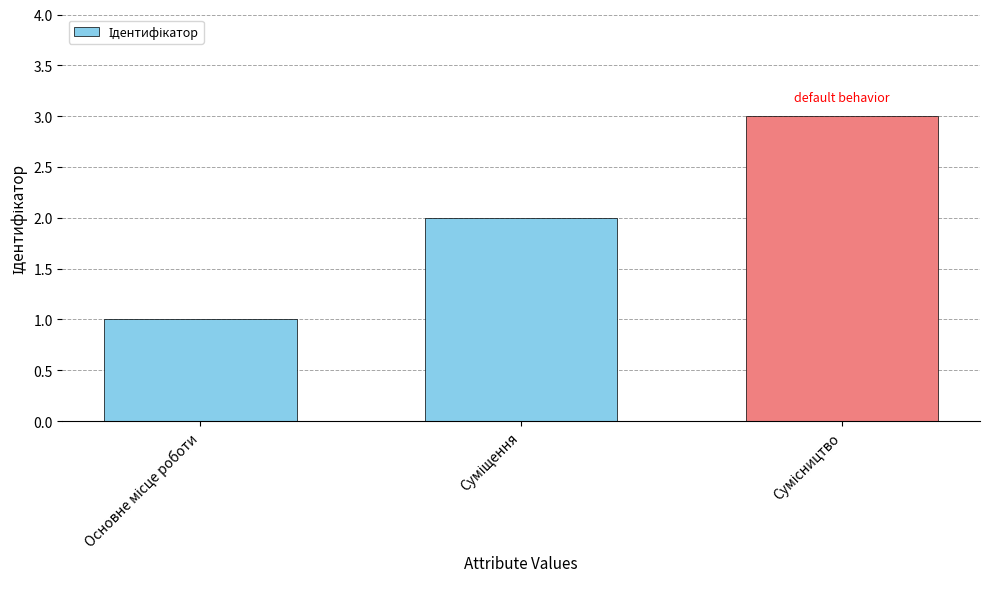

What is the maximum value shown in the chart?

3